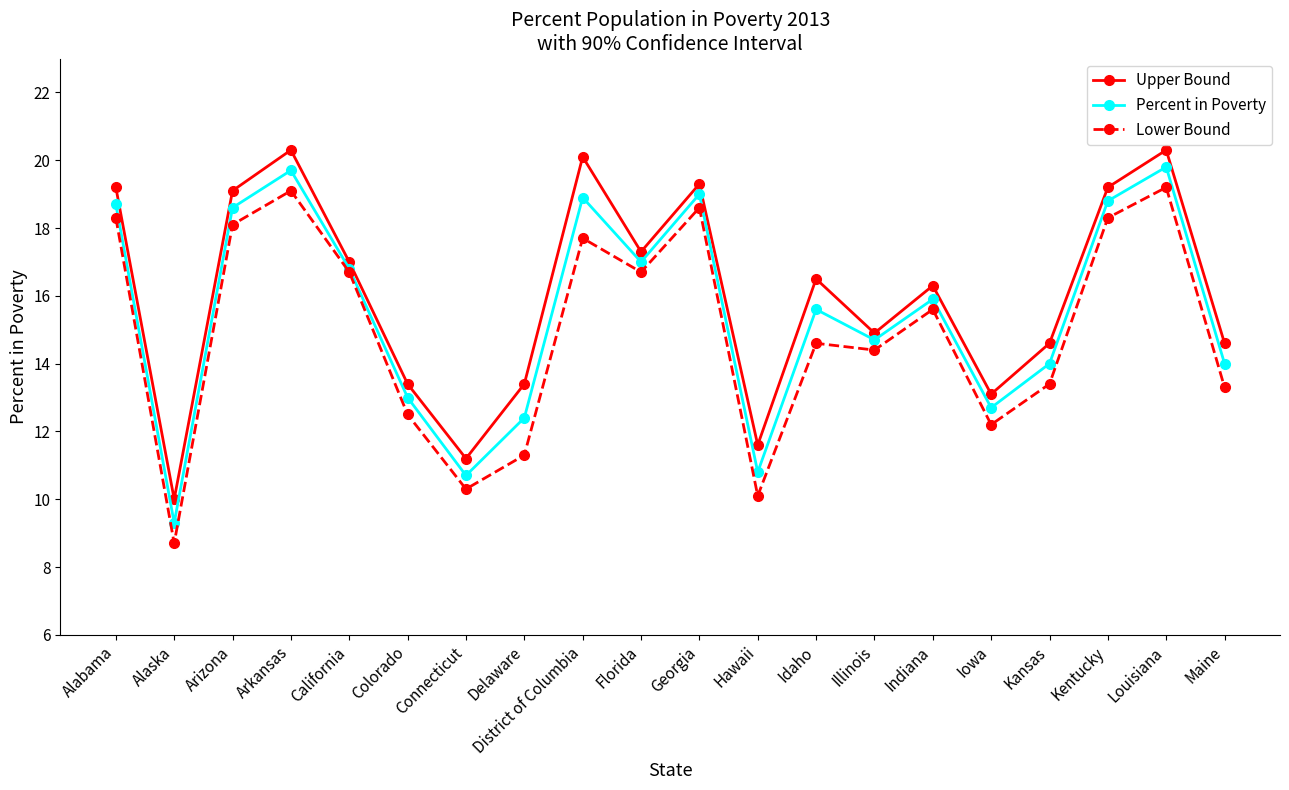

Where is the first local maximum for Percent in Poverty?

Arkansas